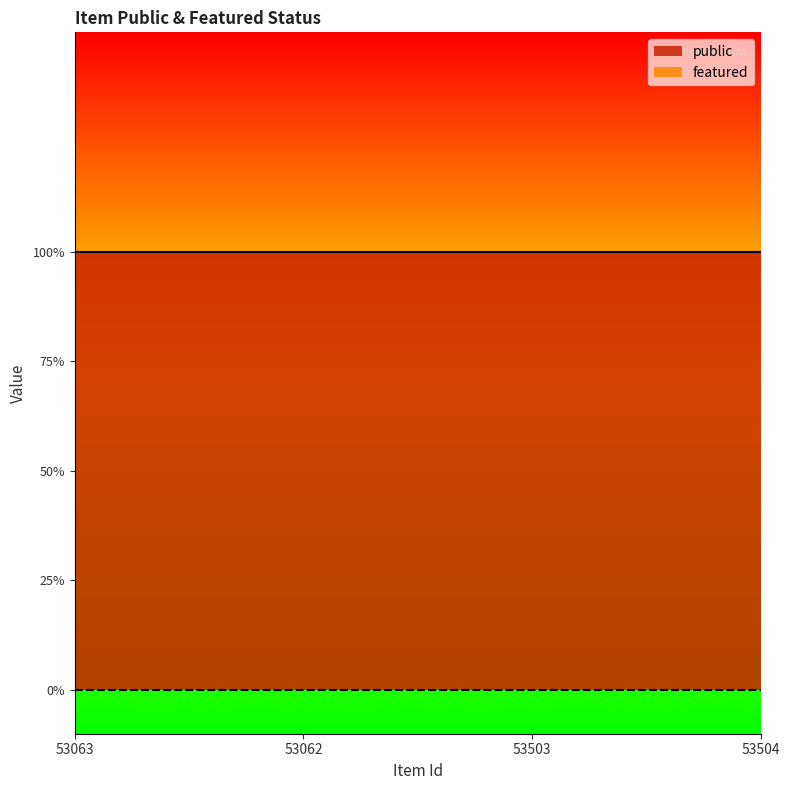

What are all the series names shown in the legend?

public, featured